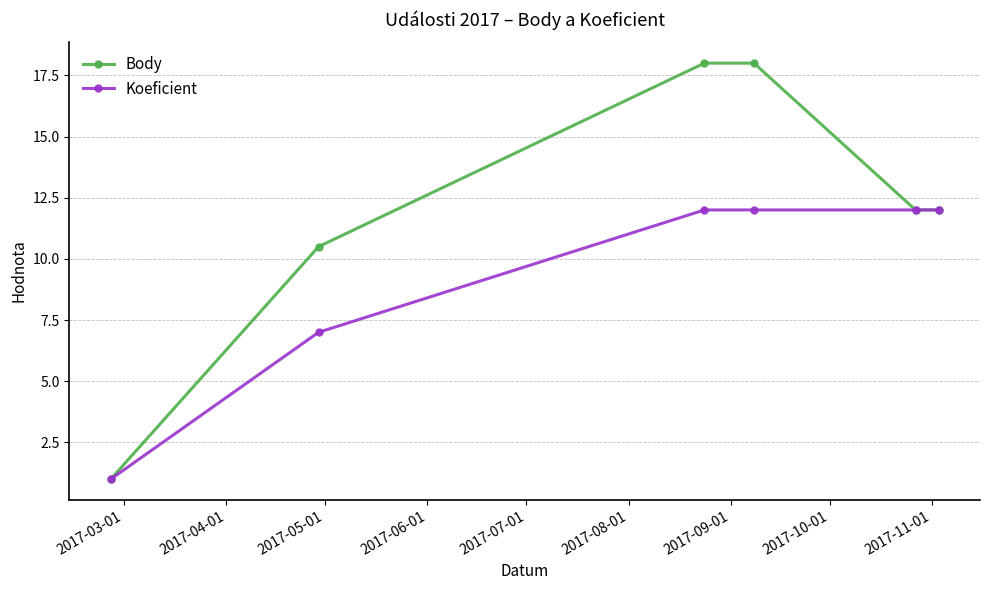

Count the number of categories in the chart.

6